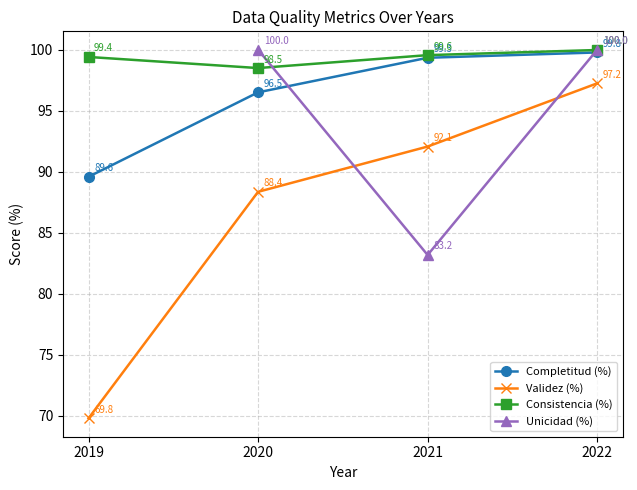

What are all the series names shown in the legend?

Completitud (%), Validez (%), Consistencia (%), Unicidad (%)